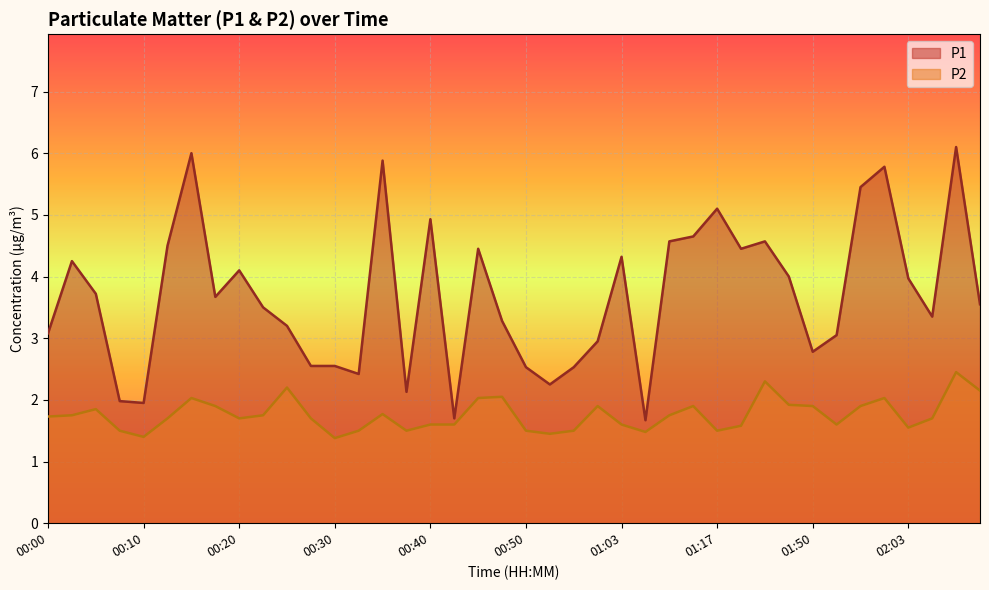

Which series has the largest range (max minus min)?

P1